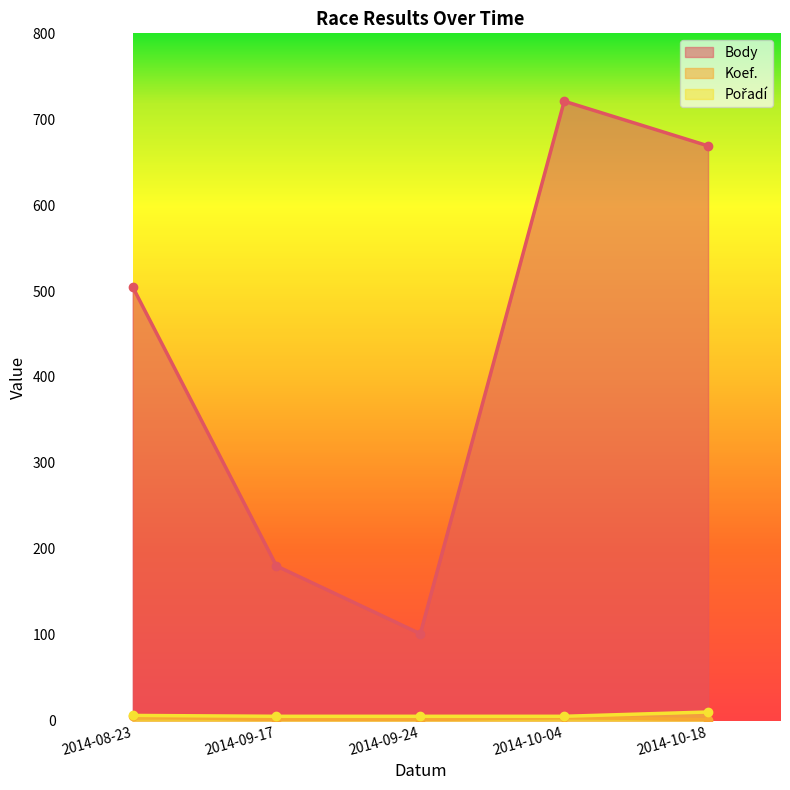

At which label does Body first exceed 505?

2014-10-04